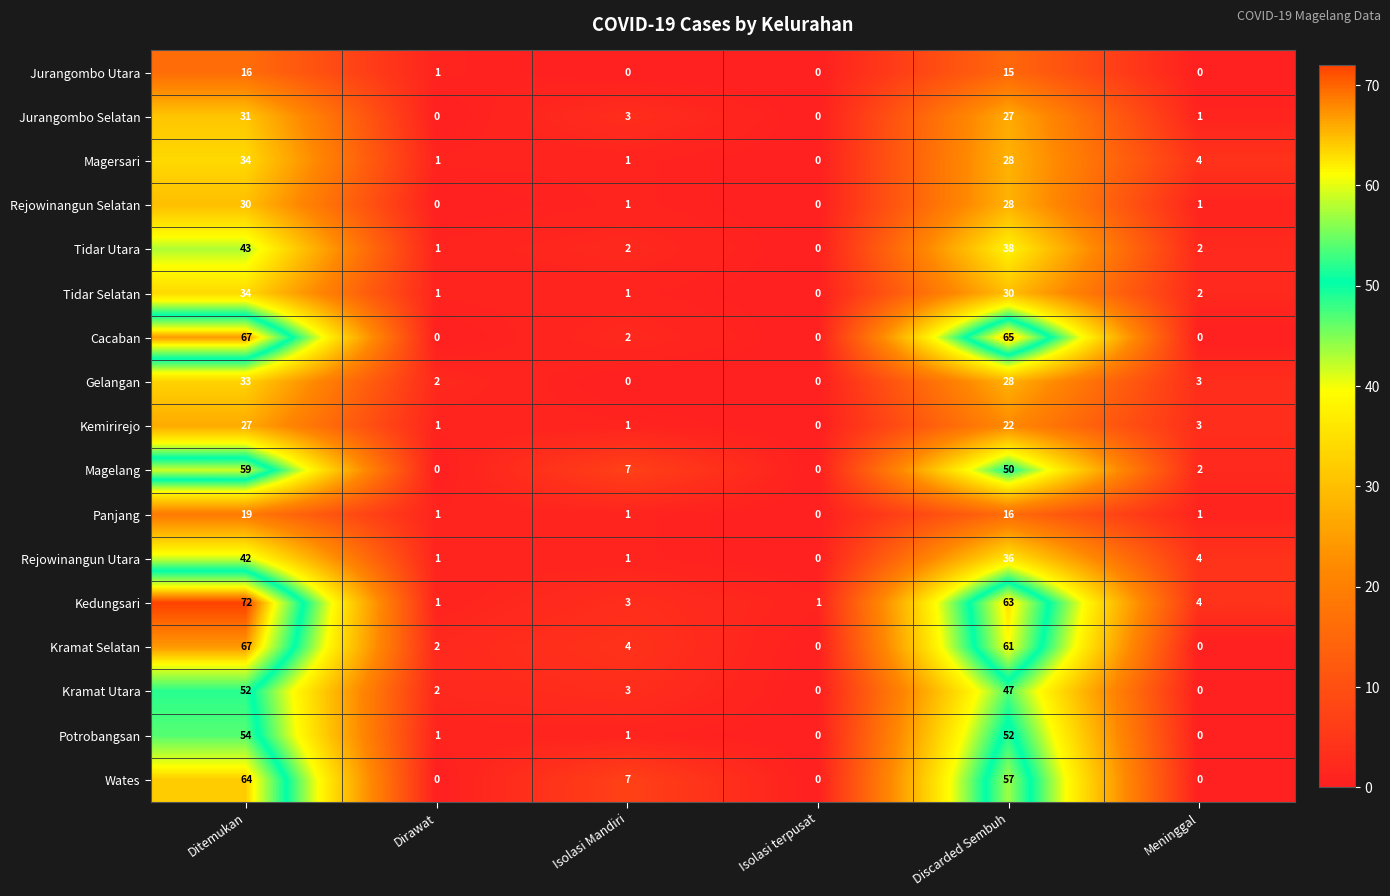

What is the difference between the highest and lowest values at Dirawat?

2